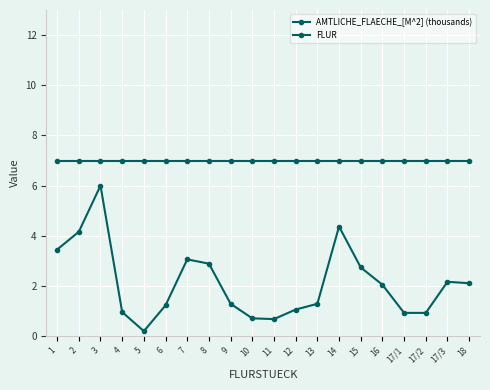

Reading right to left, transcribe all the data shown in this chart.

AMTLICHE_FLAECHE_[M^2] (thousands): 18=2.1	17/3=2.2	17/2=0.9	17/1=0.9	16=2.0	15=2.7	14=4.4	13=1.3	12=1.1	11=0.7	10=0.7	9=1.3	8=2.9	7=3.1	6=1.2	5=0.2	4=1.0	3=6.0	2=4.2	1=3.5
FLUR: 18=7.0	17/3=7.0	17/2=7.0	17/1=7.0	16=7.0	15=7.0	14=7.0	13=7.0	12=7.0	11=7.0	10=7.0	9=7.0	8=7.0	7=7.0	6=7.0	5=7.0	4=7.0	3=7.0	2=7.0	1=7.0